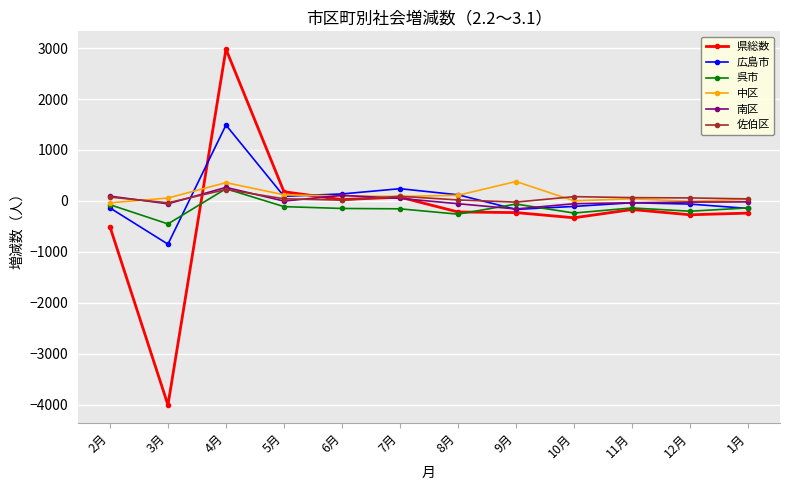

What are all the series names shown in the legend?

県総数, 広島市, 呉市, 中区, 南区, 佐伯区